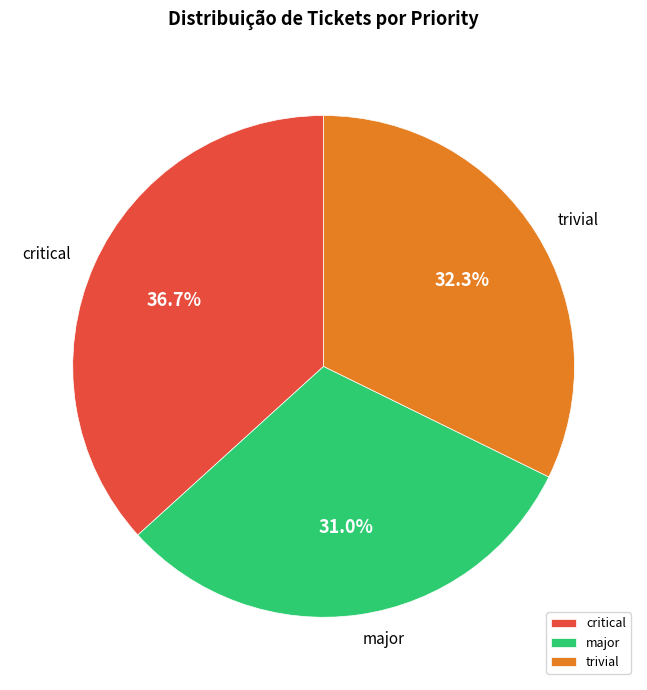

Does any single category account for the majority?

No